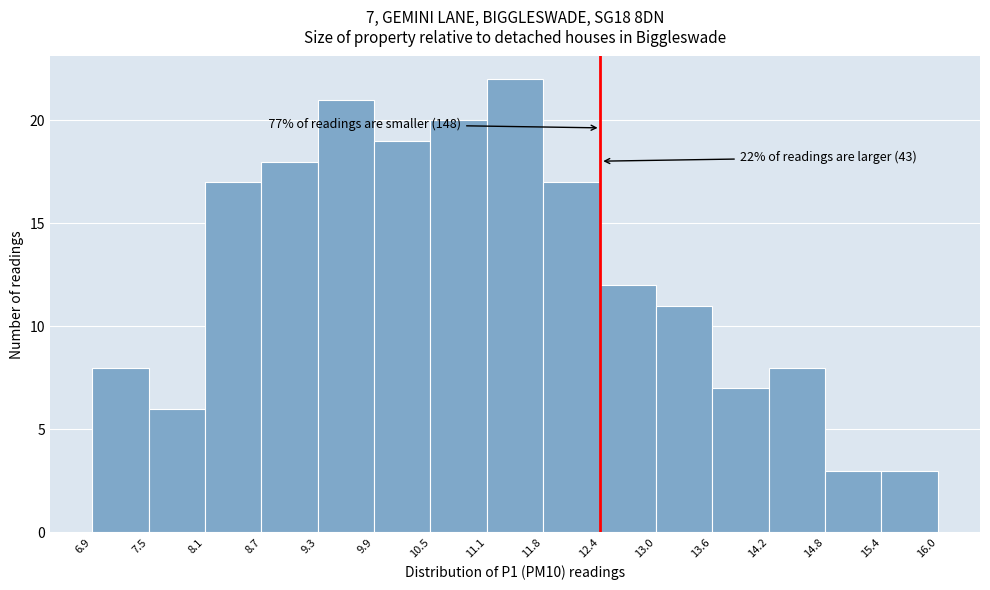

Over which range of the x-axis is the bar tallest?

11.1 to 11.8